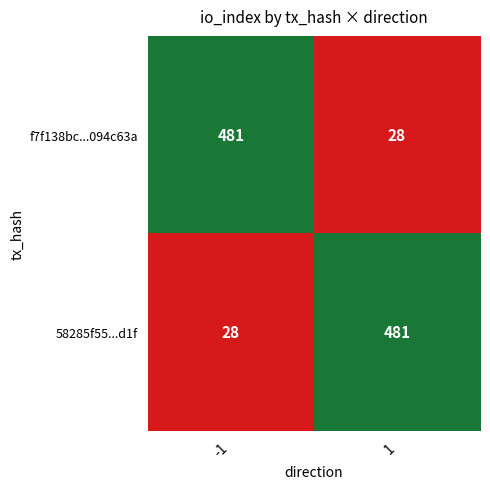

What is the difference between the highest and lowest values at -1?

453